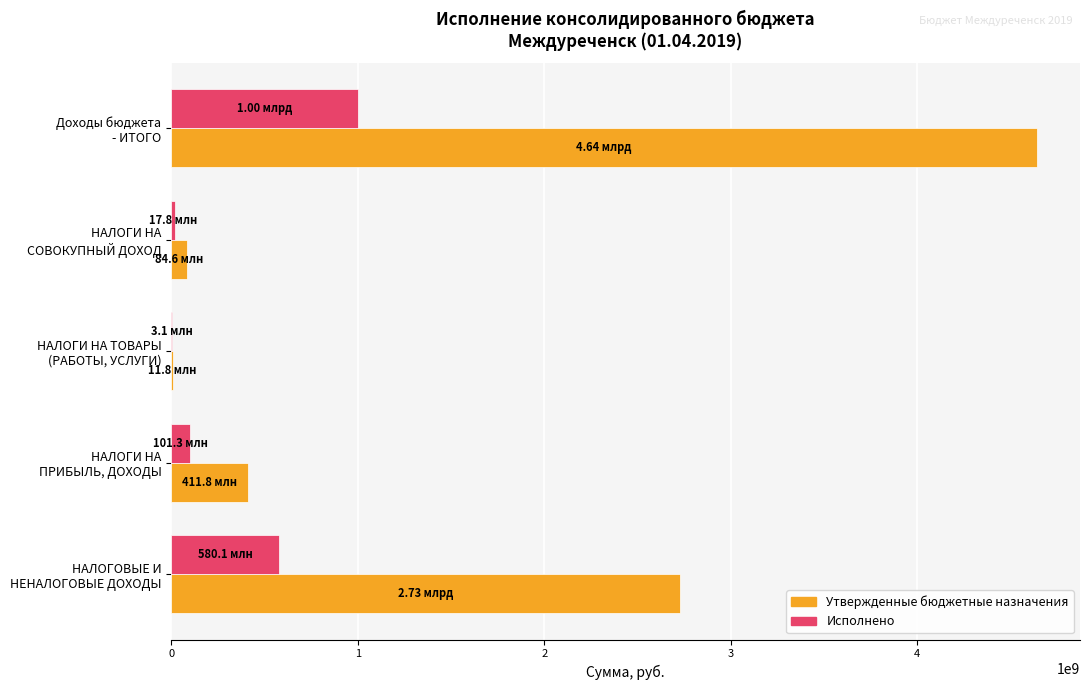

Which series has the largest total across all categories?

Утвержденные бюджетные назначения